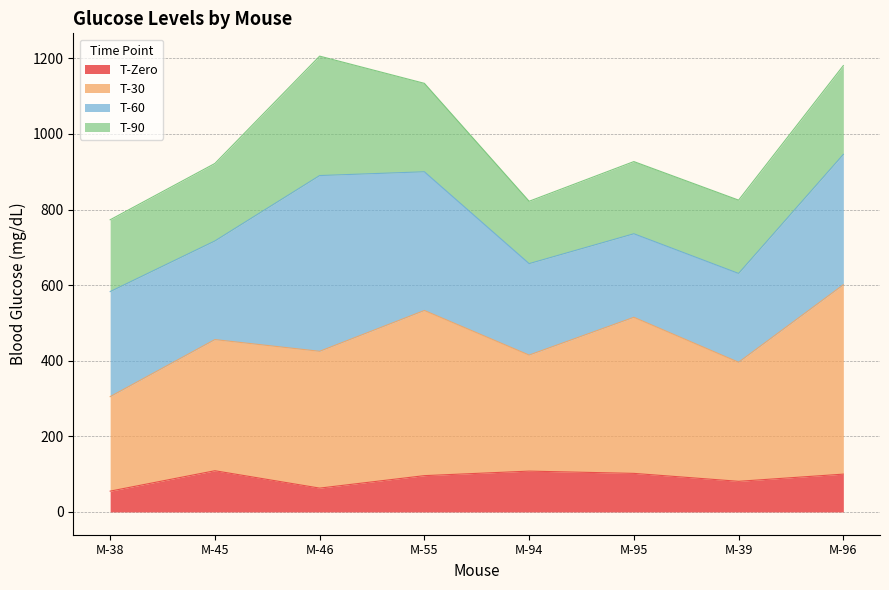

What position from the right is M-38?

8